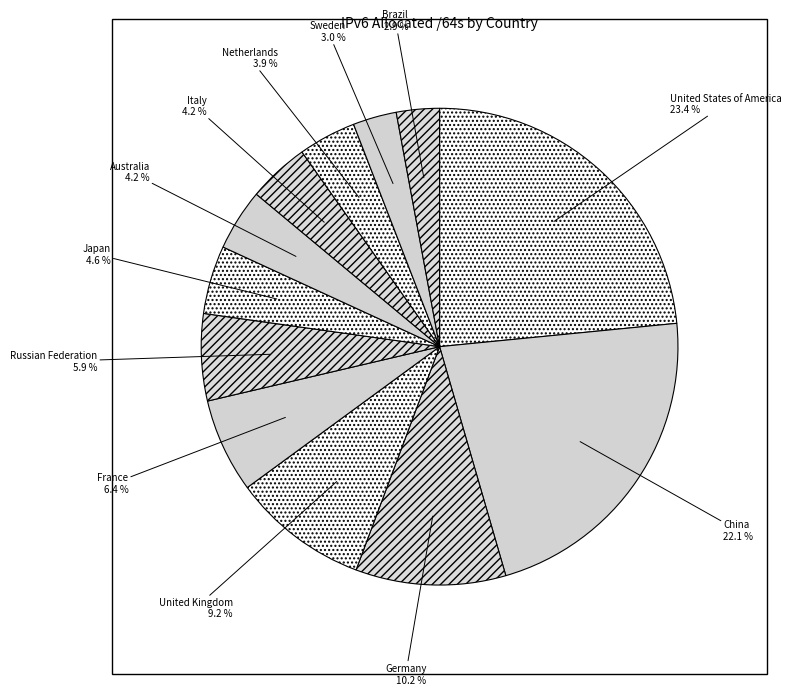

How many slices are in this pie chart?

12